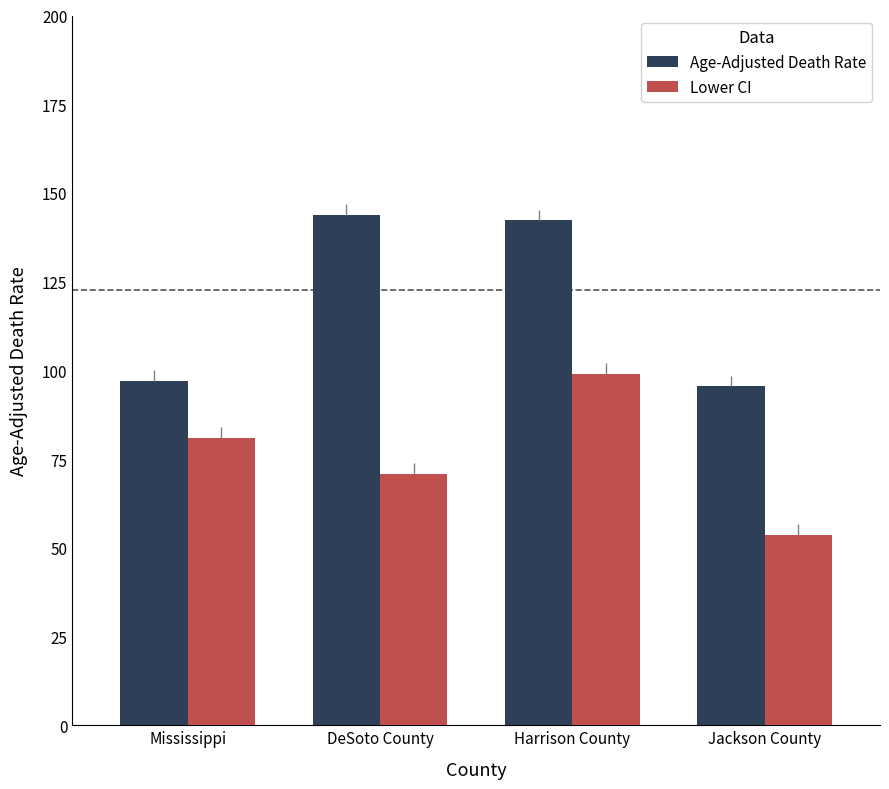

At which label does Age-Adjusted Death Rate first exceed 142?

DeSoto County